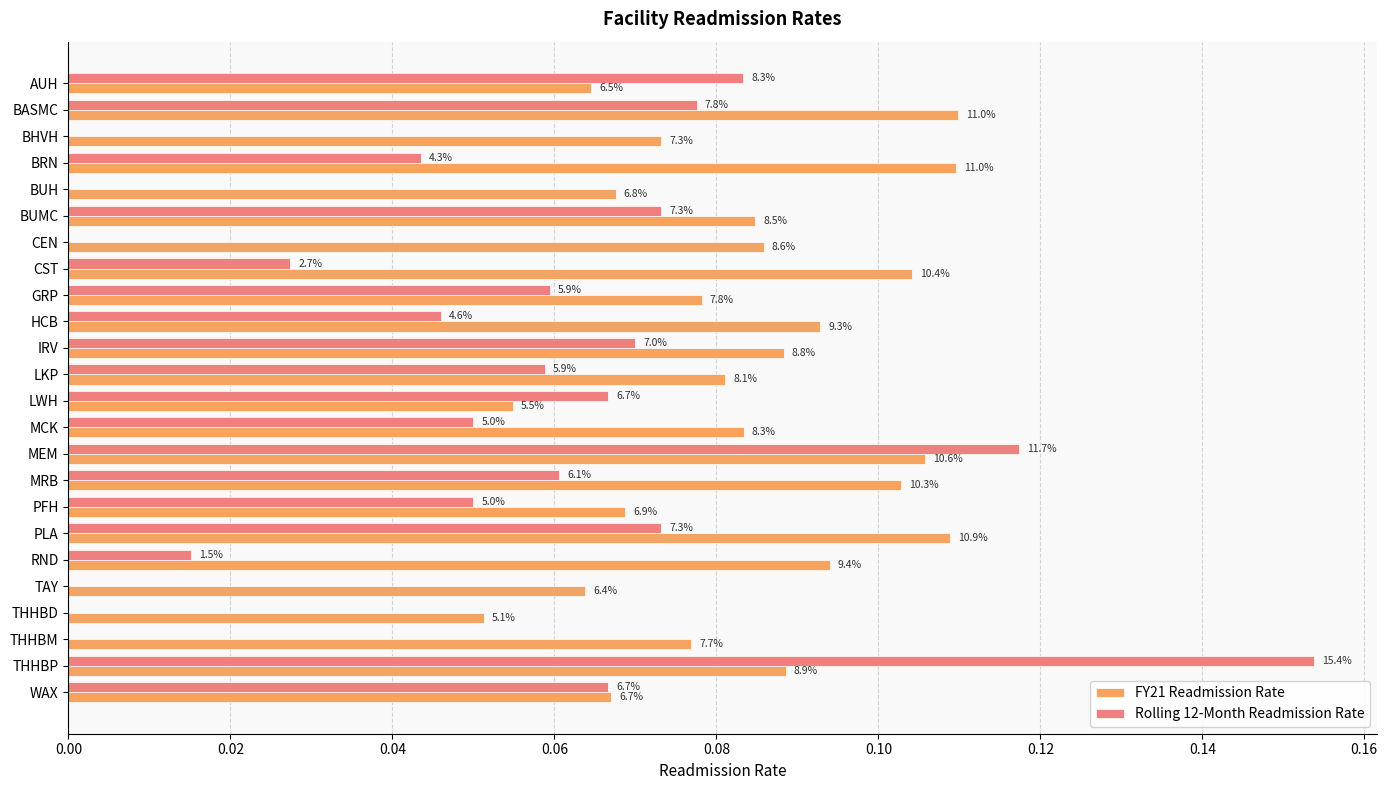

Which series has the widest spread of values?

Rolling 12-Month Readmission Rate